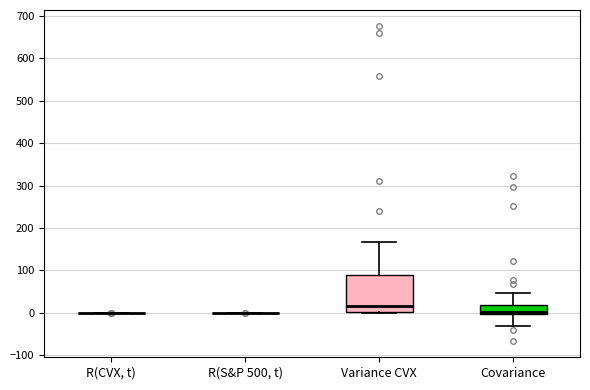

Reading left to right, transcribe this box plot: for each box, give where its median line is, the range the box spans, and where its two whiskers end, as read against the y-axis. The values are not printed on the chart, so give them approximately, as read against the axis.

R(CVX, t): box collapsed to a line at 0, whiskers 0 to 0
R(S&P 500, t): box collapsed to a line at 0, whiskers 0 to 0
Variance CVX: median 20, box 0 to 90, whiskers 0 to 170
Covariance: median 0 (just above the box's lower edge), box 0 to 20, whiskers -30 to 50